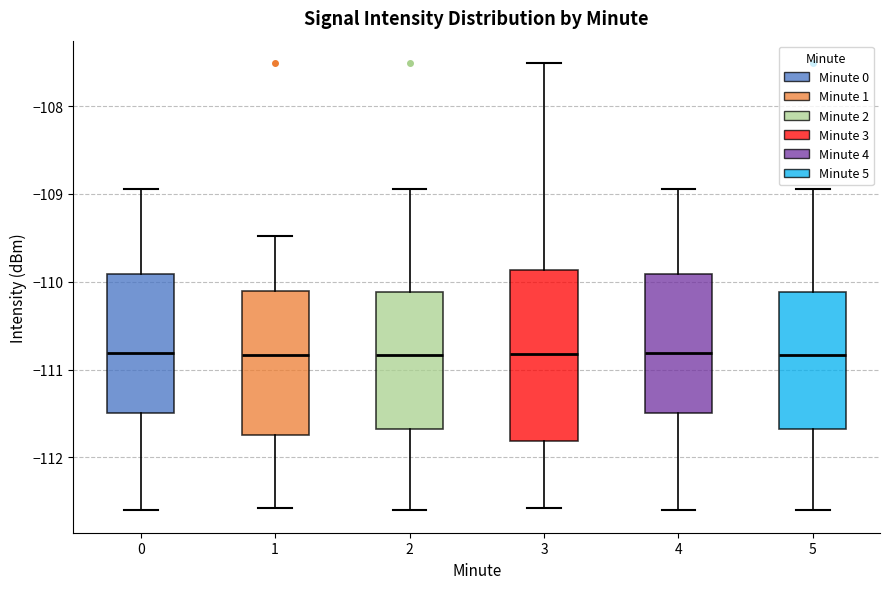

Reading left to right, read every box against the y-axis: the position of its median line, the range the box covers, and the ends of its whiskers. The values are not printed on the chart, so give them approximately, as read against the axis.

0: median -110.8, box -111.5 to -109.9, whiskers -112.6 to -108.9
1: median -110.8, box -111.7 to -110.1, whiskers -112.6 to -109.5
2: median -110.8, box -111.7 to -110.1, whiskers -112.6 to -108.9
3: median -110.8, box -111.8 to -109.9, whiskers -112.6 to -107.5
4: median -110.8, box -111.5 to -109.9, whiskers -112.6 to -108.9
5: median -110.8, box -111.7 to -110.1, whiskers -112.6 to -108.9